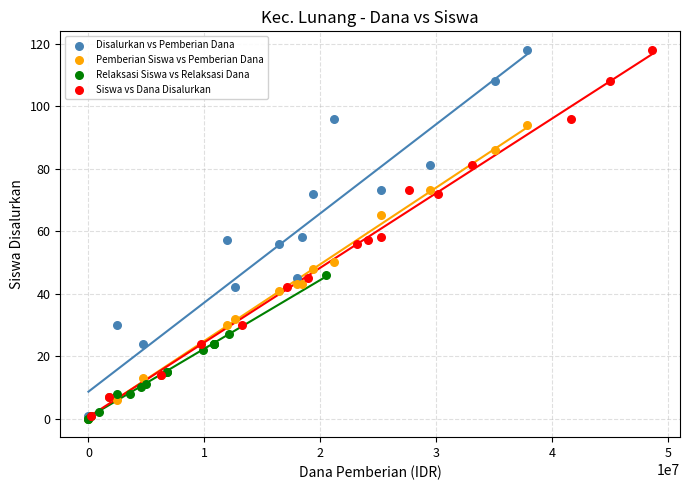

What are all the series names shown in the legend?

Disalurkan vs Pemberian Dana, Pemberian Siswa vs Pemberian Dana, Relaksasi Siswa vs Relaksasi Dana, Siswa vs Dana Disalurkan